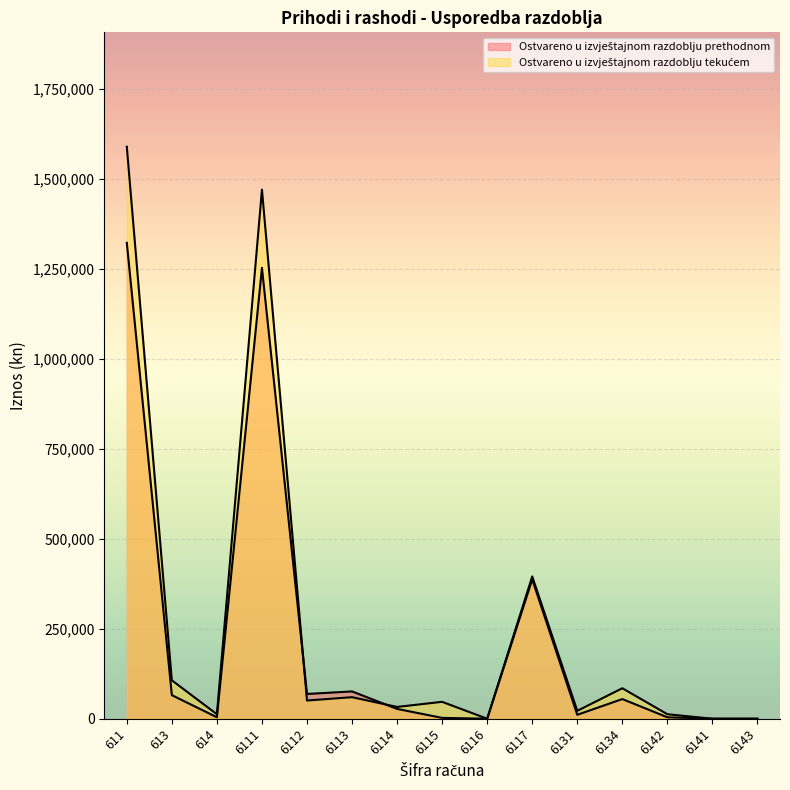

Between which two adjacent categories do Ostvareno u izvještajnom razdoblju prethodnom and Ostvareno u izvještajnom razdoblju tekućem first intersect?

6111 and 6112